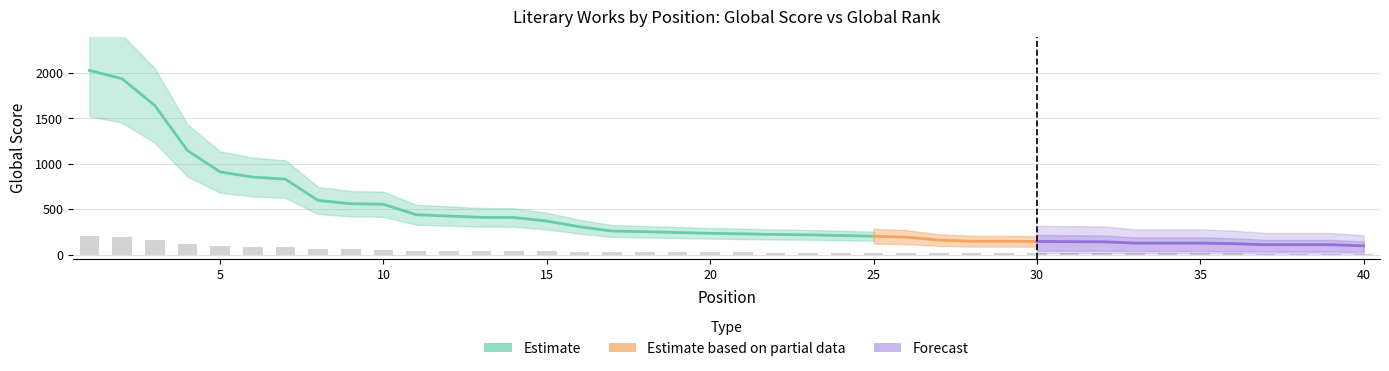

What is the sum of all values?

1747.2